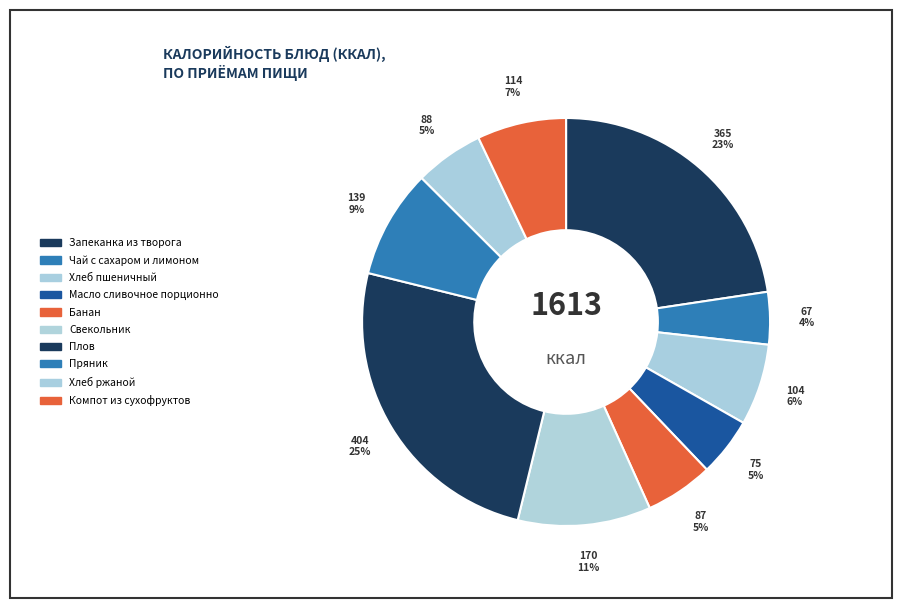

How many segments does this pie chart have?

10